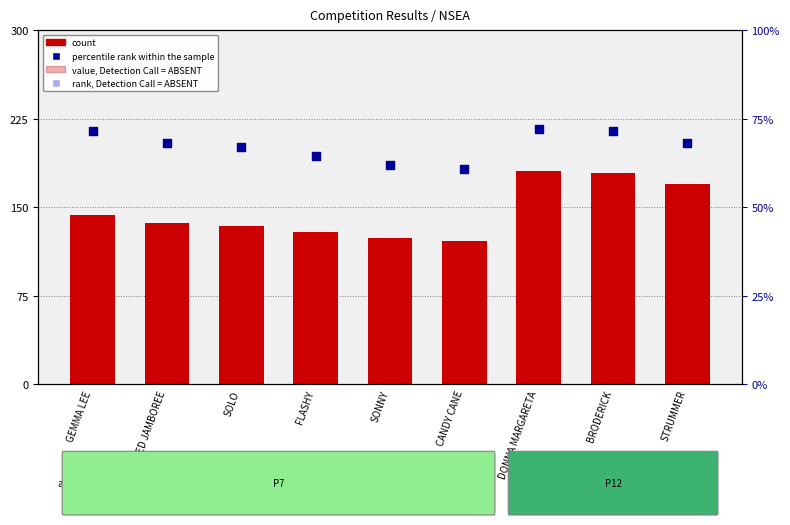

Which series has the largest total across all categories?

count